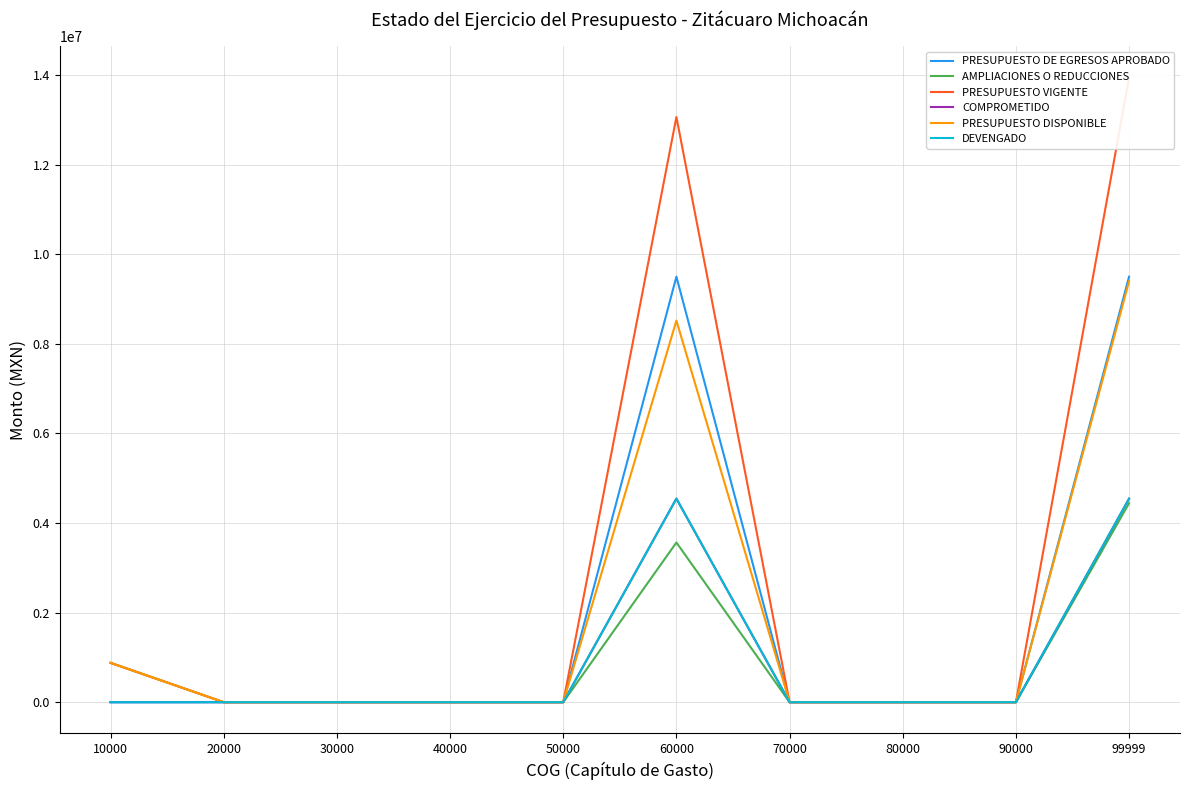

Which series has the largest total across all categories?

PRESUPUESTO VIGENTE